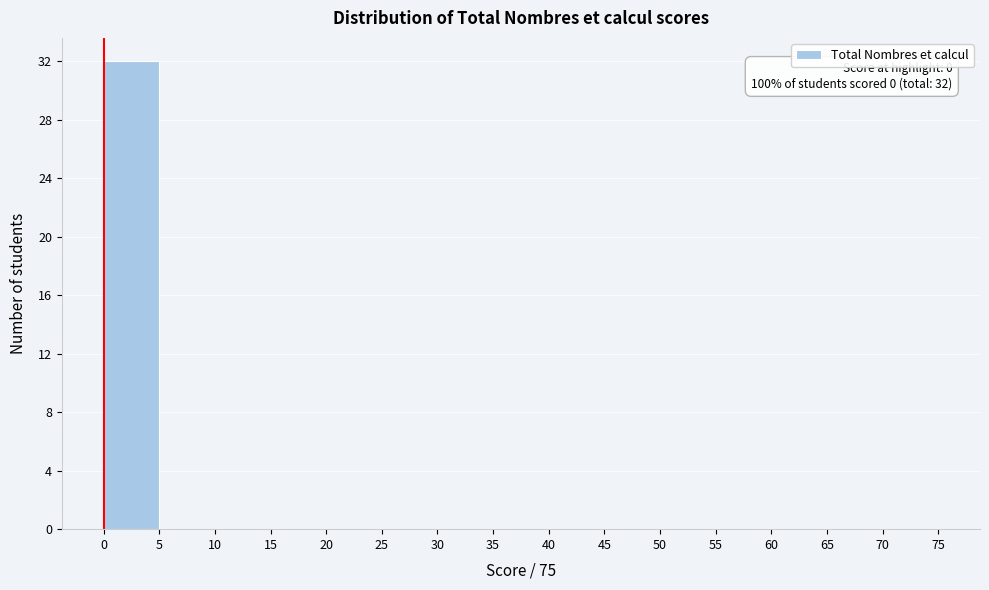

Which range on the x-axis has the tallest bar?

0 to 5